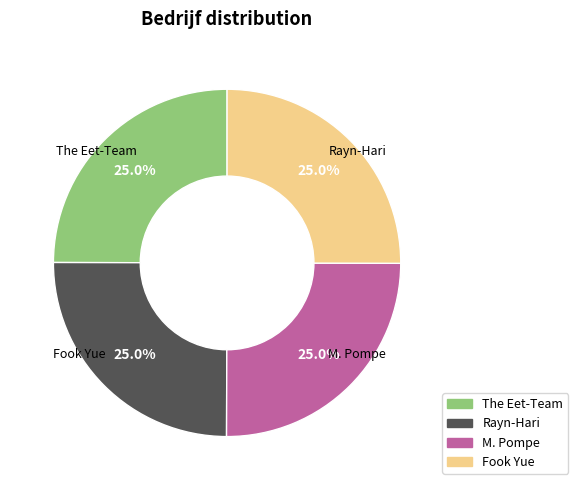

To the nearest percent, what is the average slice percentage?

25%